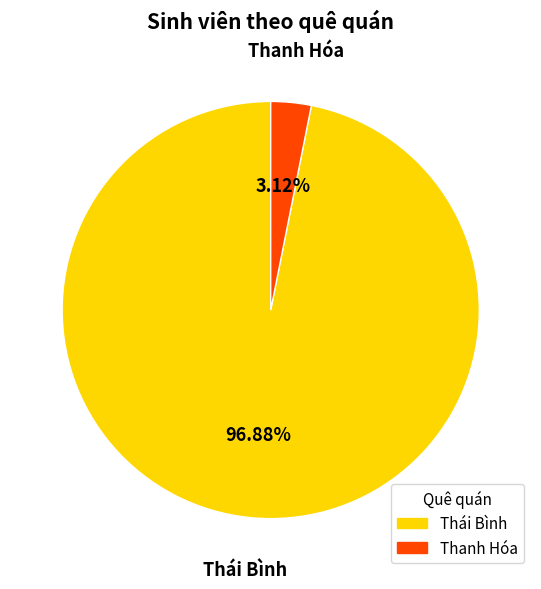

Rank the categories by value from lowest to highest.

Thanh Hóa, Thái Bình